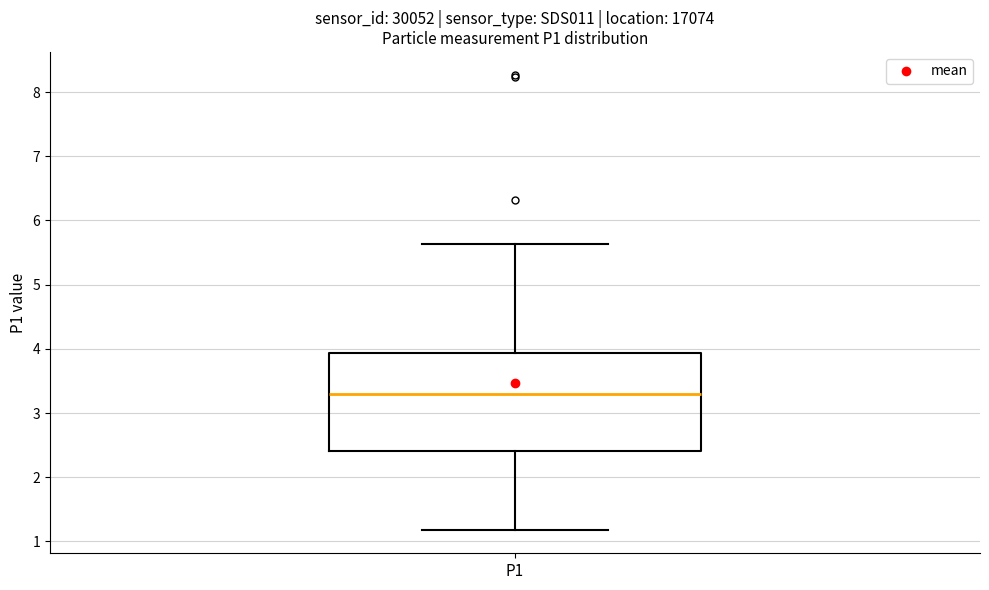

Read this box plot against the y-axis: the position of the median line, the range covered by the box, and the ends of both whiskers. The values are not printed on the chart, so give them approximately, as read against the axis.

median 3.3, box 2.4 to 3.9, whiskers 1.2 to 5.6